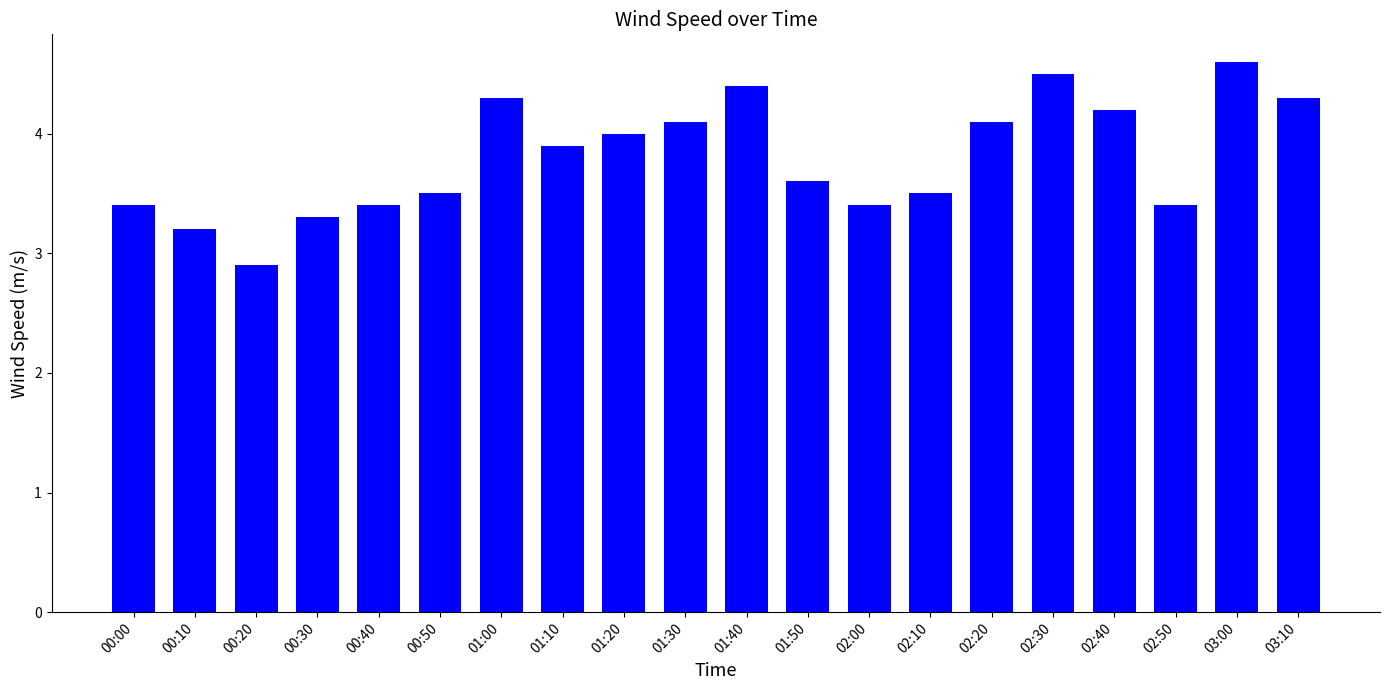

How many values exceed 3?

19